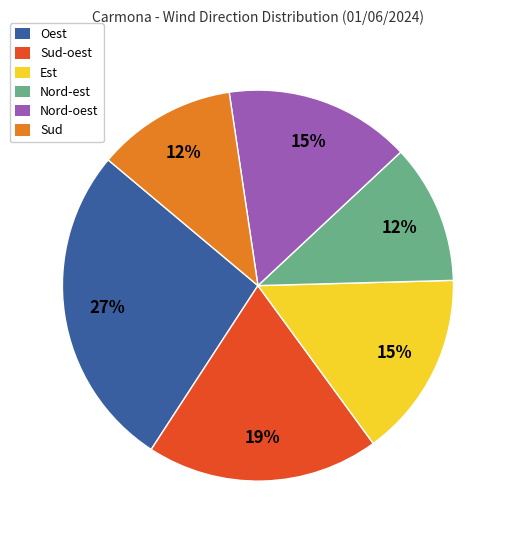

Does Nord-est represent more than half of the total?

No